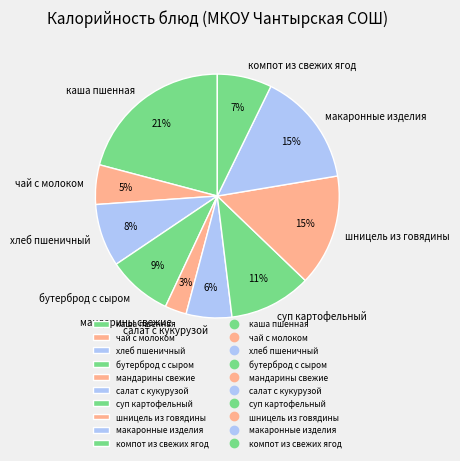

Count the number of slices in the pie.

10